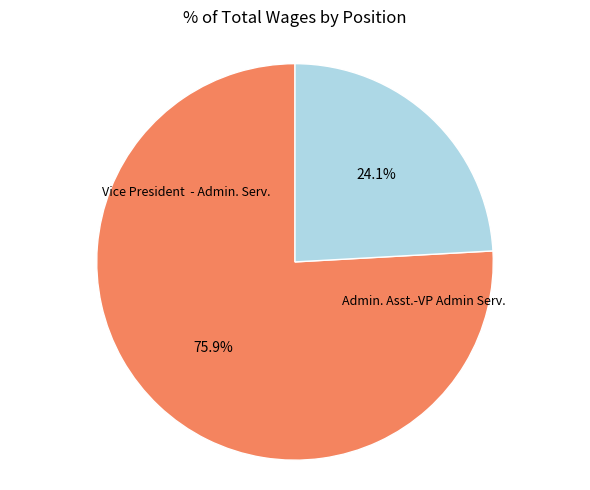

Count the number of slices in the pie.

2